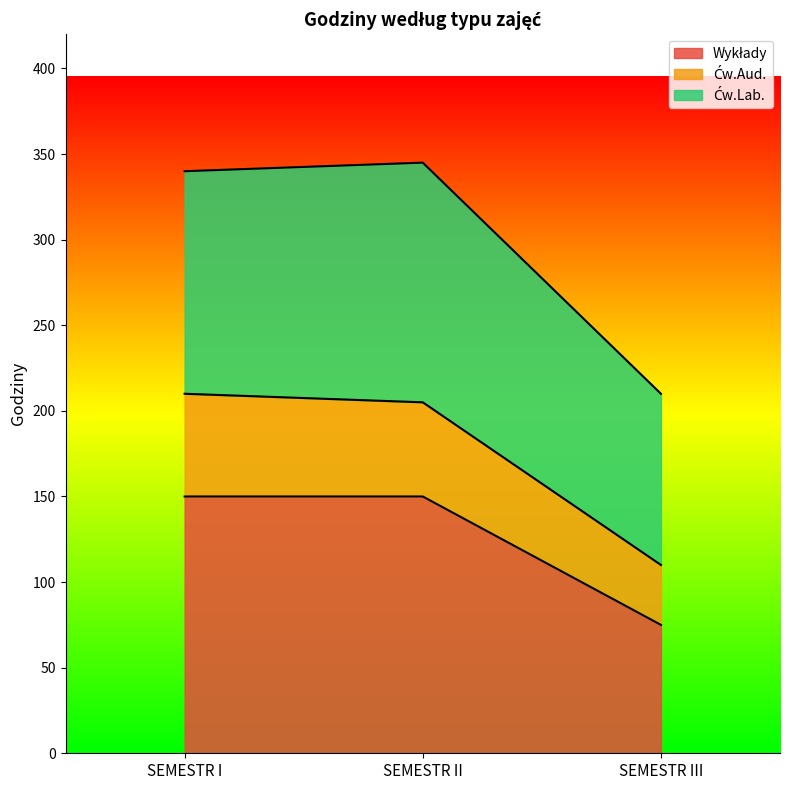

What is the total value across all series at SEMESTR I?

340